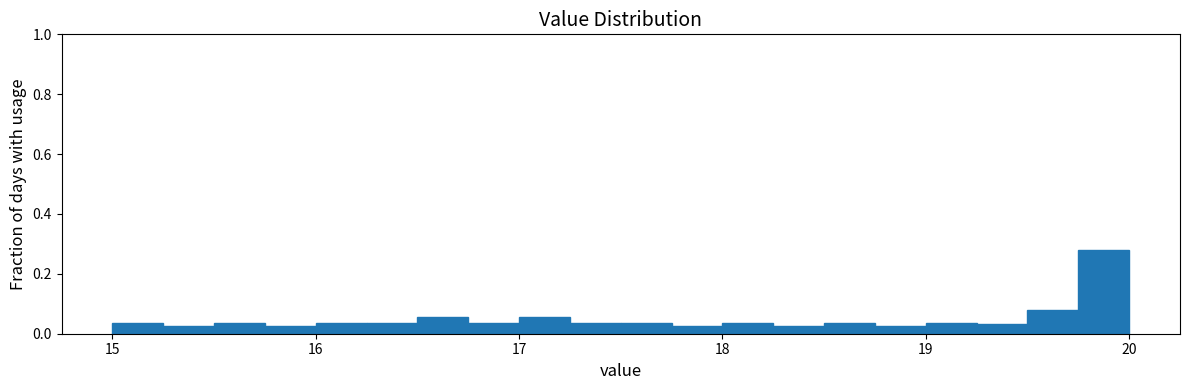

Around what value on the x-axis is the tallest bar? Give the approximate position of its centre, as read against the axis.

19.9